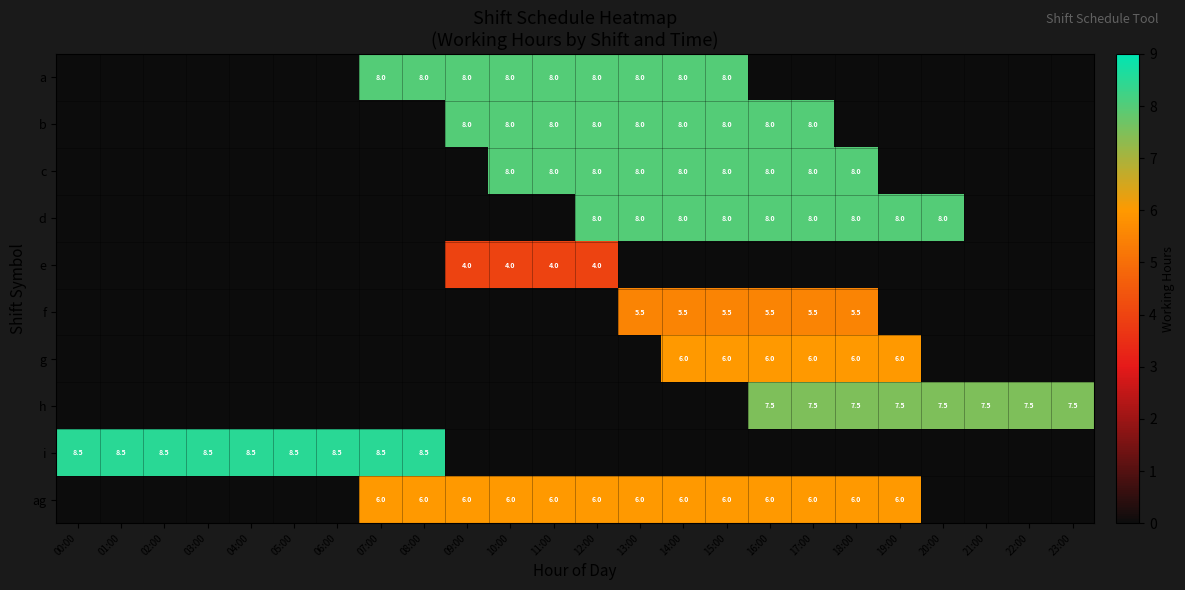

Count the number of categories in the chart.

24